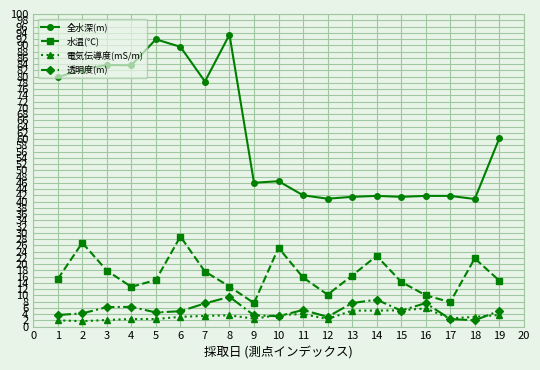

What is the total value across all series at 8?

119.3